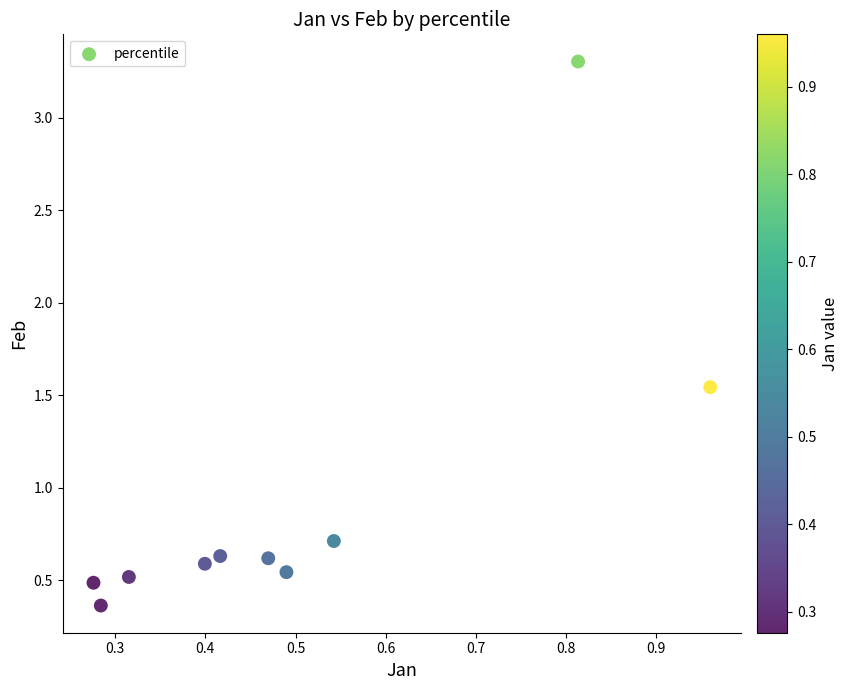

What is the range of X values (max minus min)?

0.7